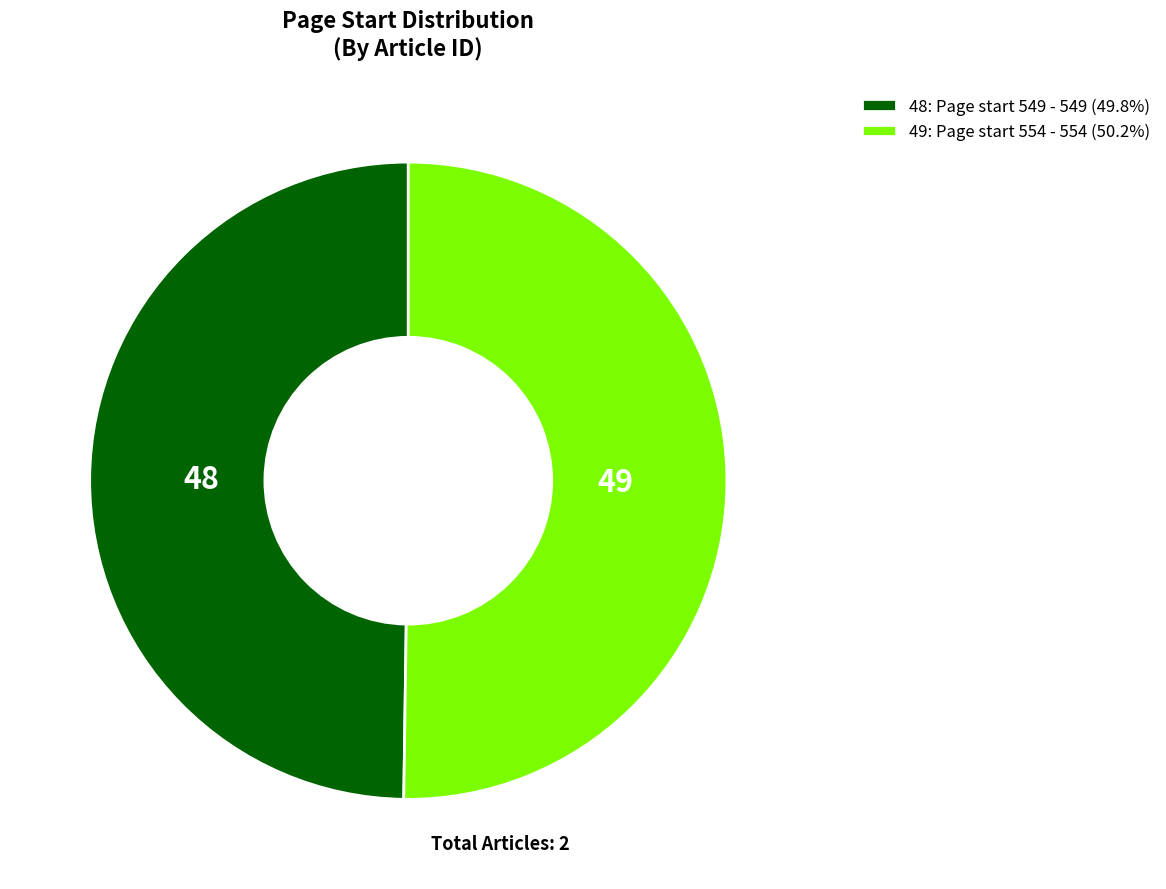

What is the ratio of the value at 49: Page start 554 - 554 (50.2%) to the value at 48: Page start 549 - 549 (49.8%)?

1.0